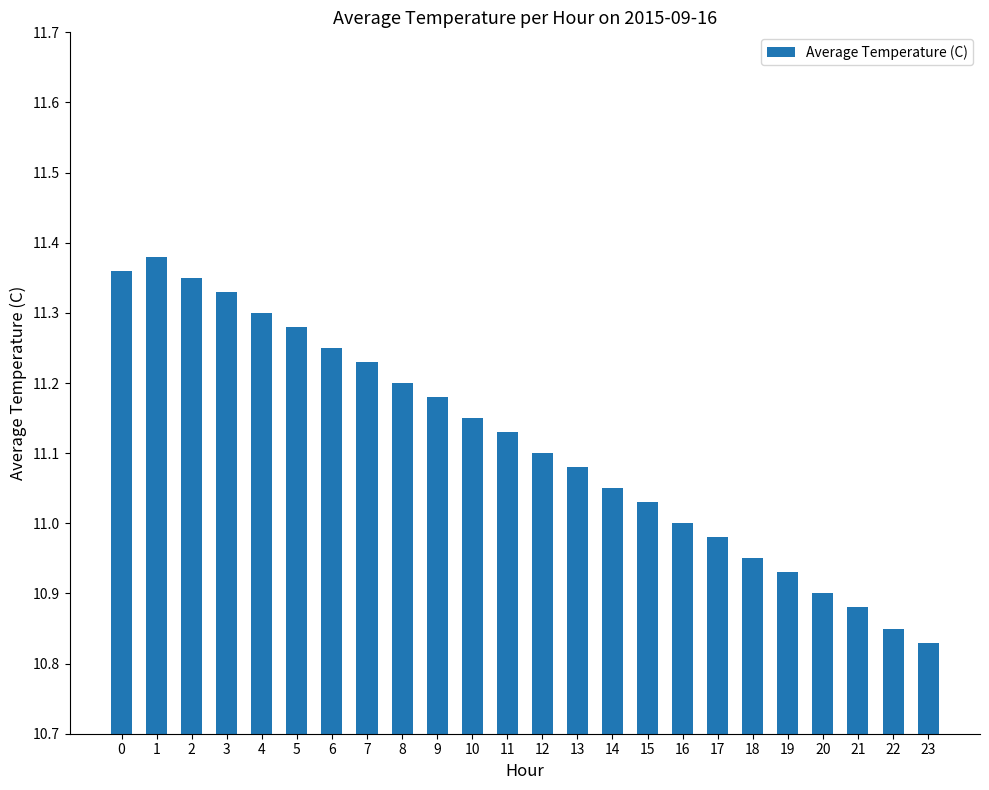

Approximately how many times larger is the value at 3 compared to 7?

1.0